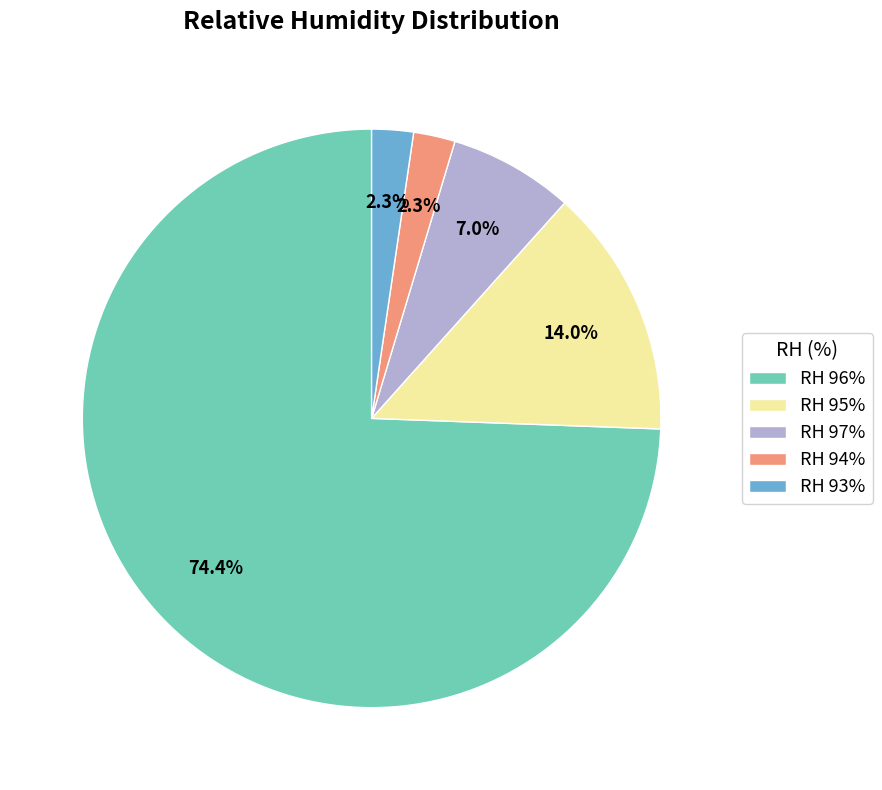

What portion of the pie excludes RH 97%?

93.0%